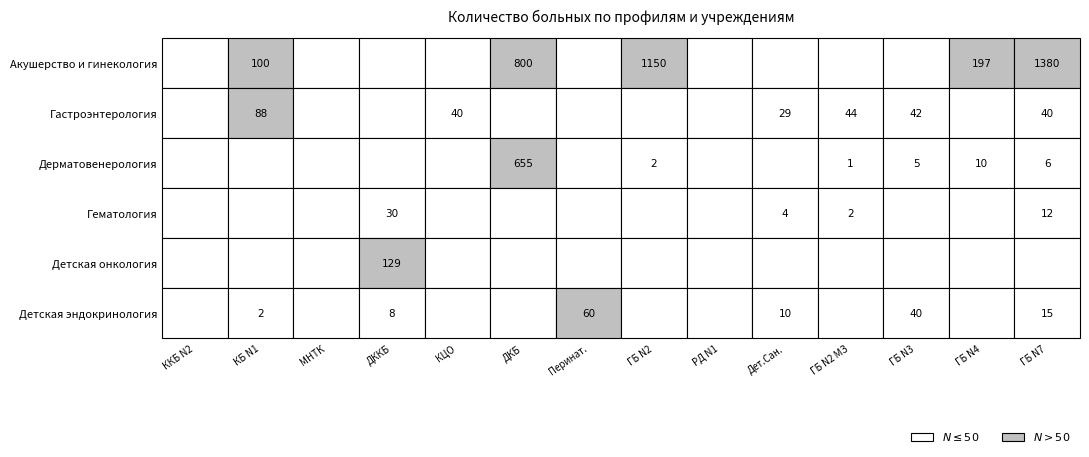

Between 2 and 12, which is larger?

12